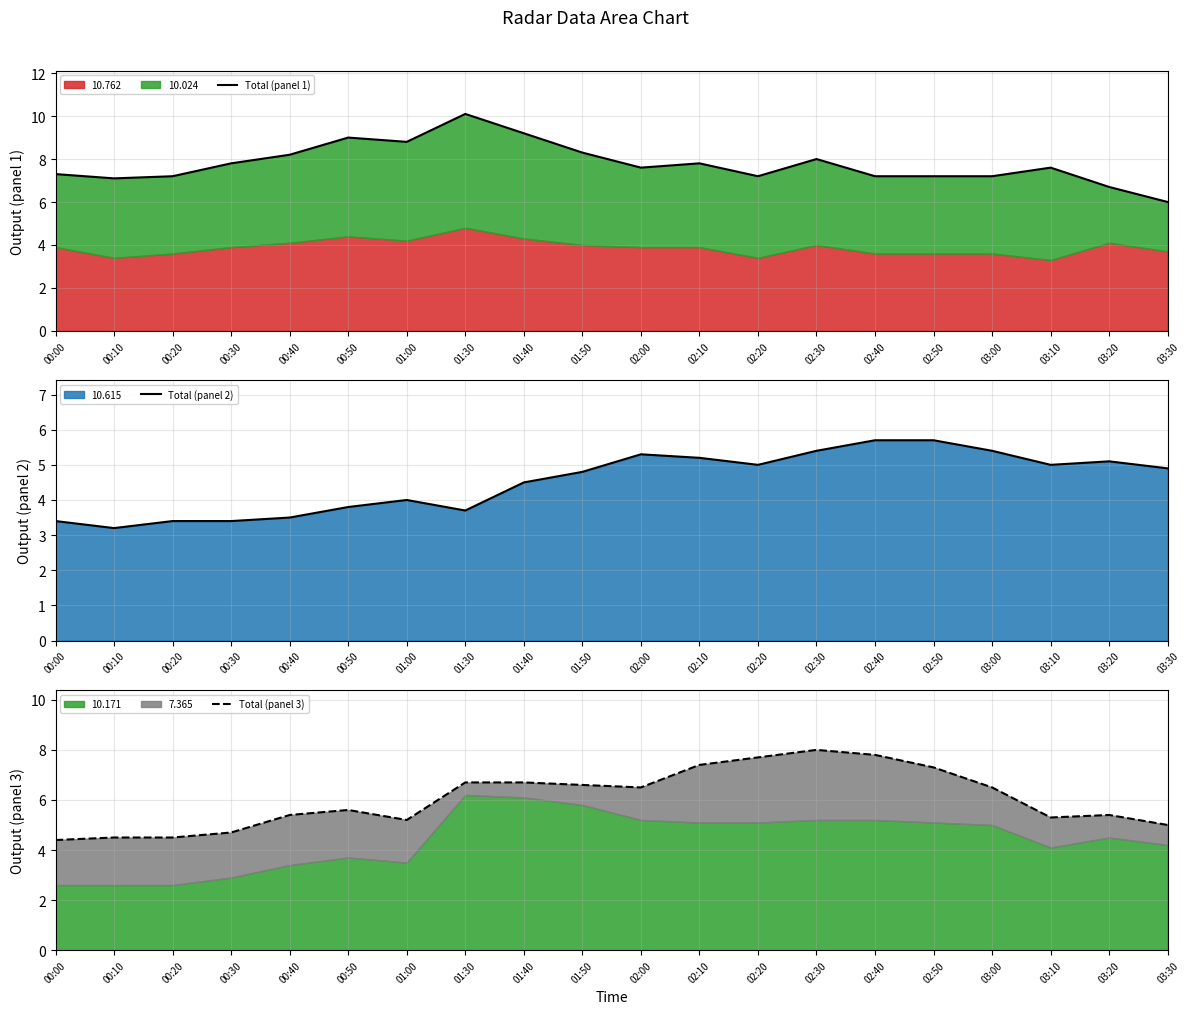

How many lines are shown in the chart?

3